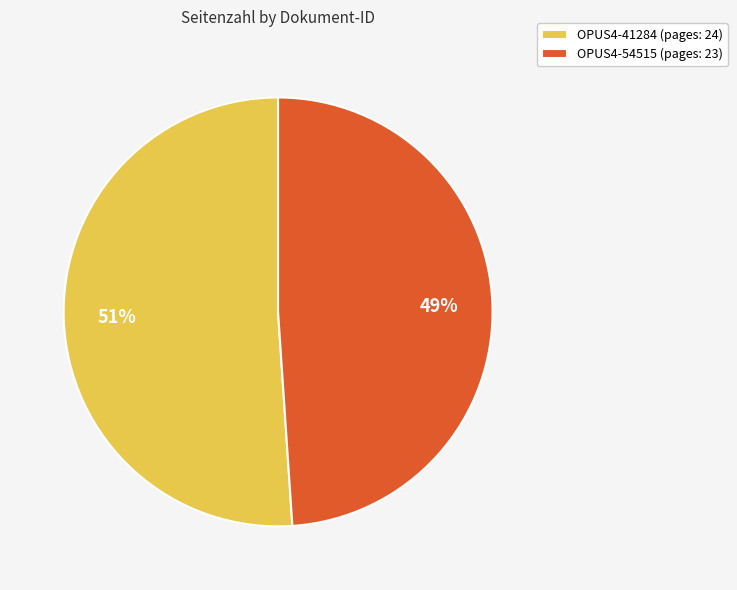

What is the largest slice in the pie chart?

OPUS4-41284